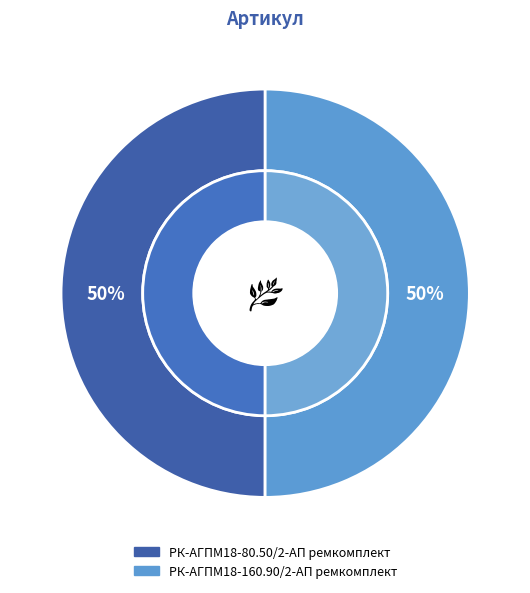

True or false: РК-АГПМ18-80.50/2-АП ремкомплект accounts for 36% of the total.

False